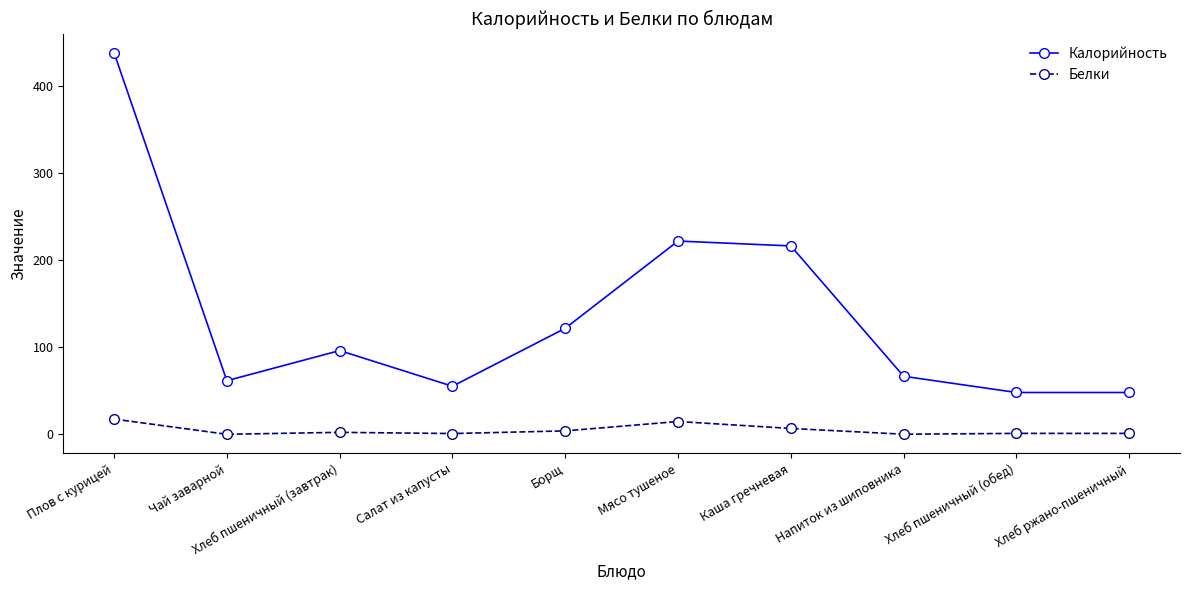

Which series changed the most between Плов с курицей and Хлеб пшеничный (завтрак)?

Калорийность